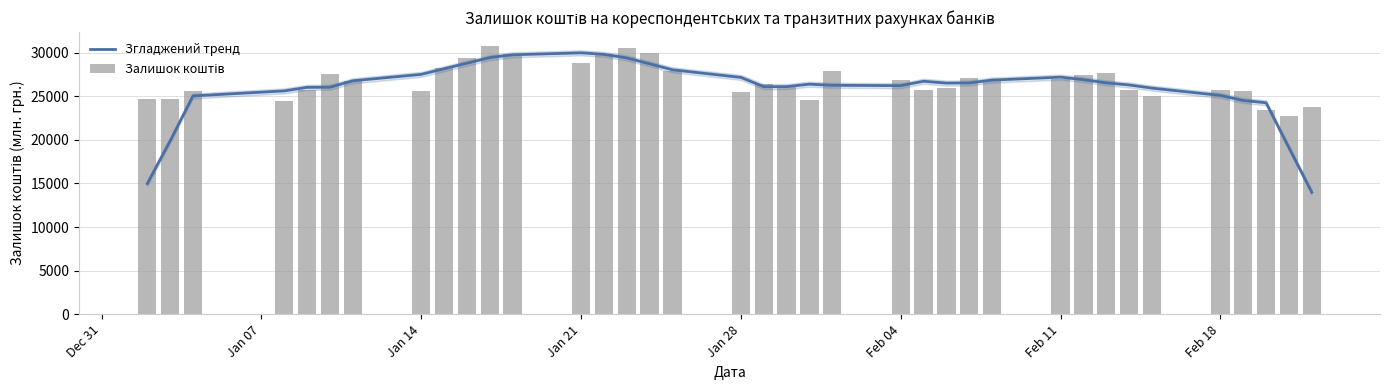

Is the value of Залишок коштів at 10 greater than the value of Згладжений тренд at Dec 31?

Yes